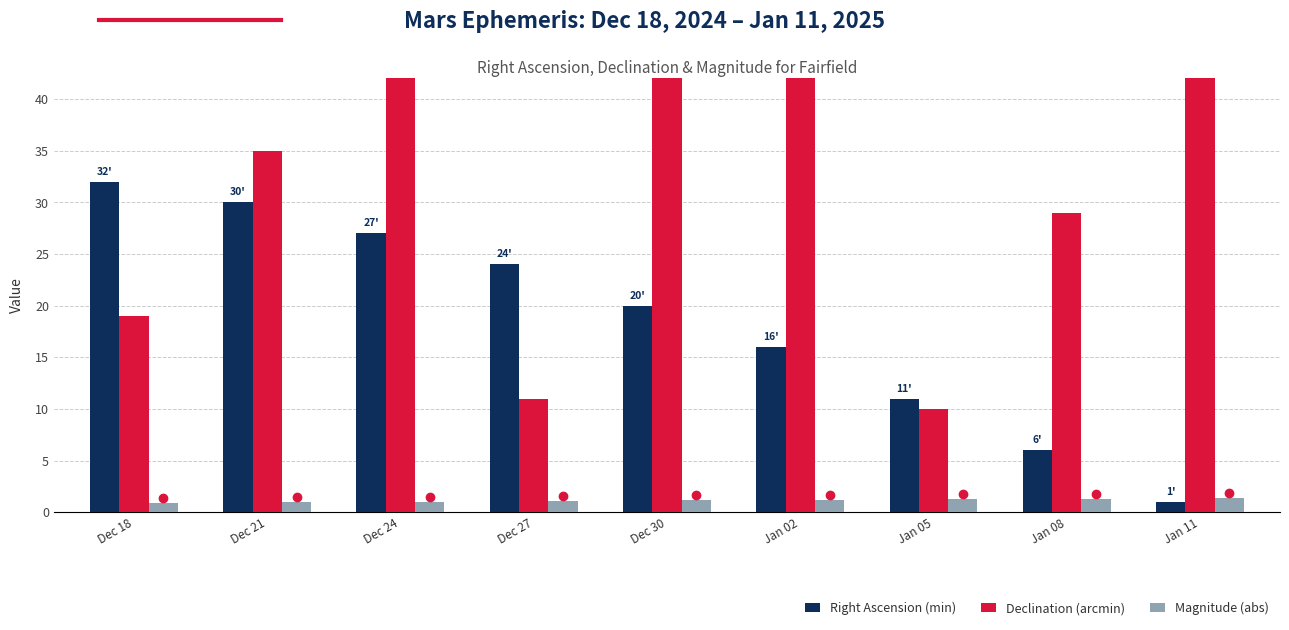

How many data points does each series have?

9